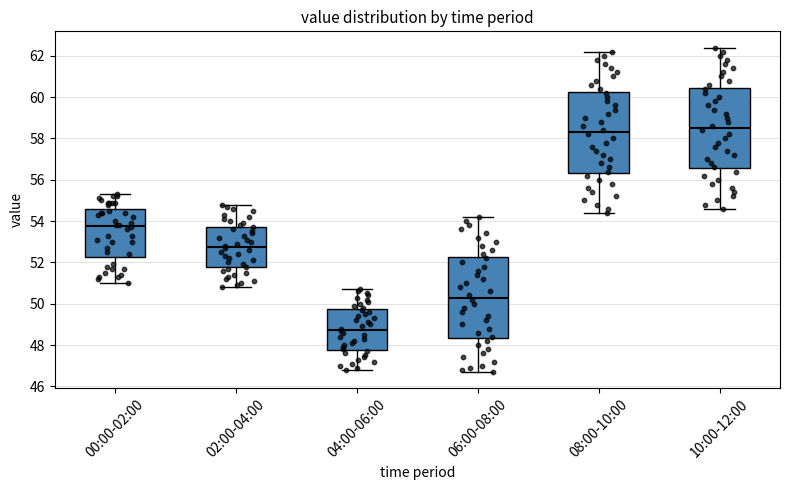

Which box has the highest median line?

10:00-12:00